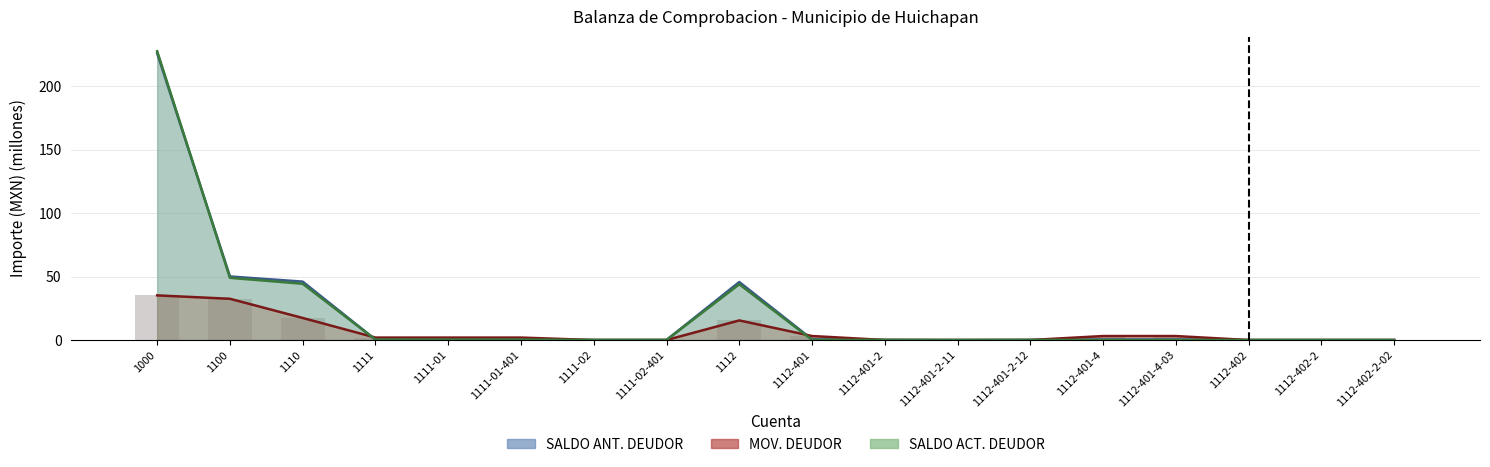

Reading right to left, transcribe all the data shown in this chart.

SALDO ANT. DEUDOR: 1112-402-2-02=0.0	1112-402-2=0.0	1112-402=0.0	1112-401-4-03=0.4	1112-401-4=0.4	1112-401-2-12=0.1	1112-401-2-11=0.0	1112-401-2=0.1	1112-401=0.5	1112=45.7	1111-02-401=0.0	1111-02=0.0	1111-01-401=0.3	1111-01=0.3	1111=0.3	1110=46.0	1100=50.1	1000=226.0
MOV. DEUDOR: 1112-402-2-02=0.0	1112-402-2=0.0	1112-402=0.0	1112-401-4-03=3.1	1112-401-4=3.1	1112-401-2-12=0.0	1112-401-2-11=0.0	1112-401-2=0.0	1112-401=3.2	1112=15.5	1111-02-401=0.0	1111-02=0.0	1111-01-401=1.9	1111-01=1.9	1111=1.9	1110=17.4	1100=32.5	1000=35.2
SALDO ACT. DEUDOR: 1112-402-2-02=0.0	1112-402-2=0.0	1112-402=0.0	1112-401-4-03=0.1	1112-401-4=0.1	1112-401-2-12=0.1	1112-401-2-11=0.0	1112-401-2=0.1	1112-401=0.2	1112=44.0	1111-02-401=0.0	1111-02=0.0	1111-01-401=0.3	1111-01=0.3	1111=0.4	1110=44.3	1100=49.0	1000=227.6